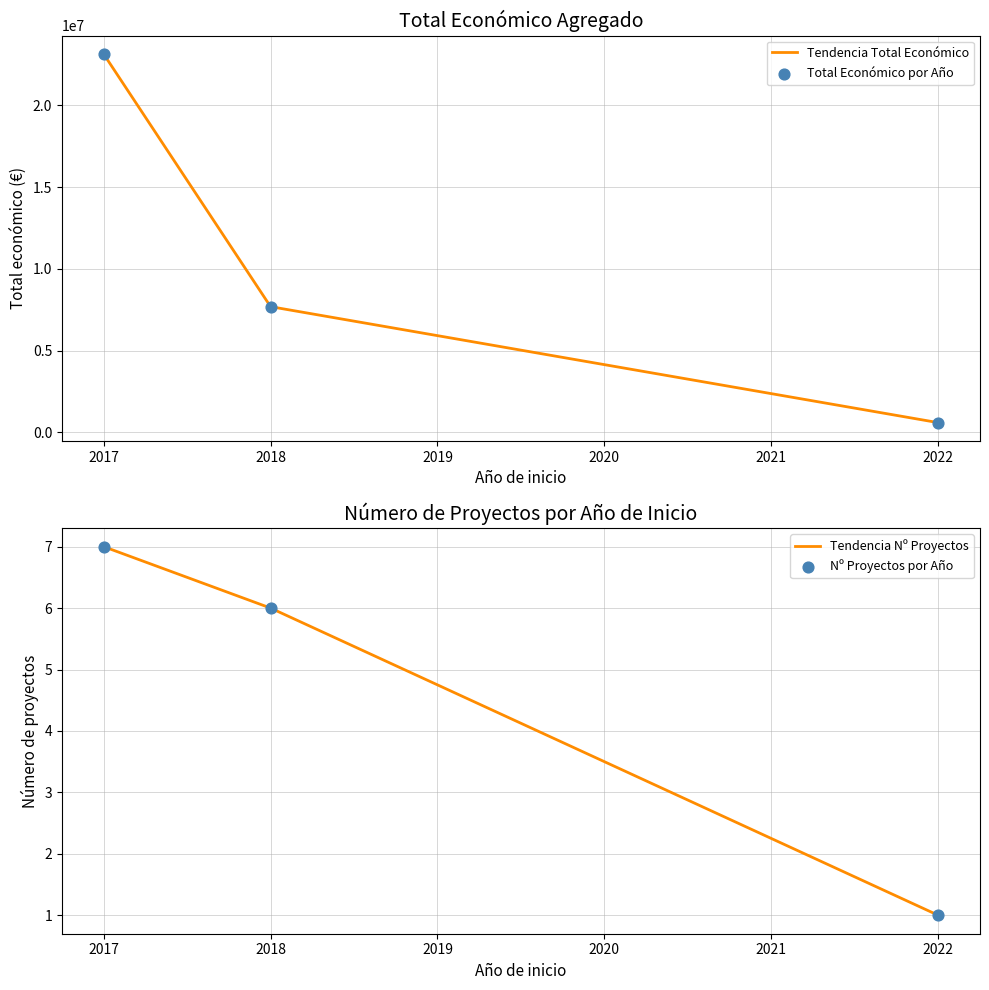

Which series reaches the maximum Y coordinate?

Tendencia Total Económico